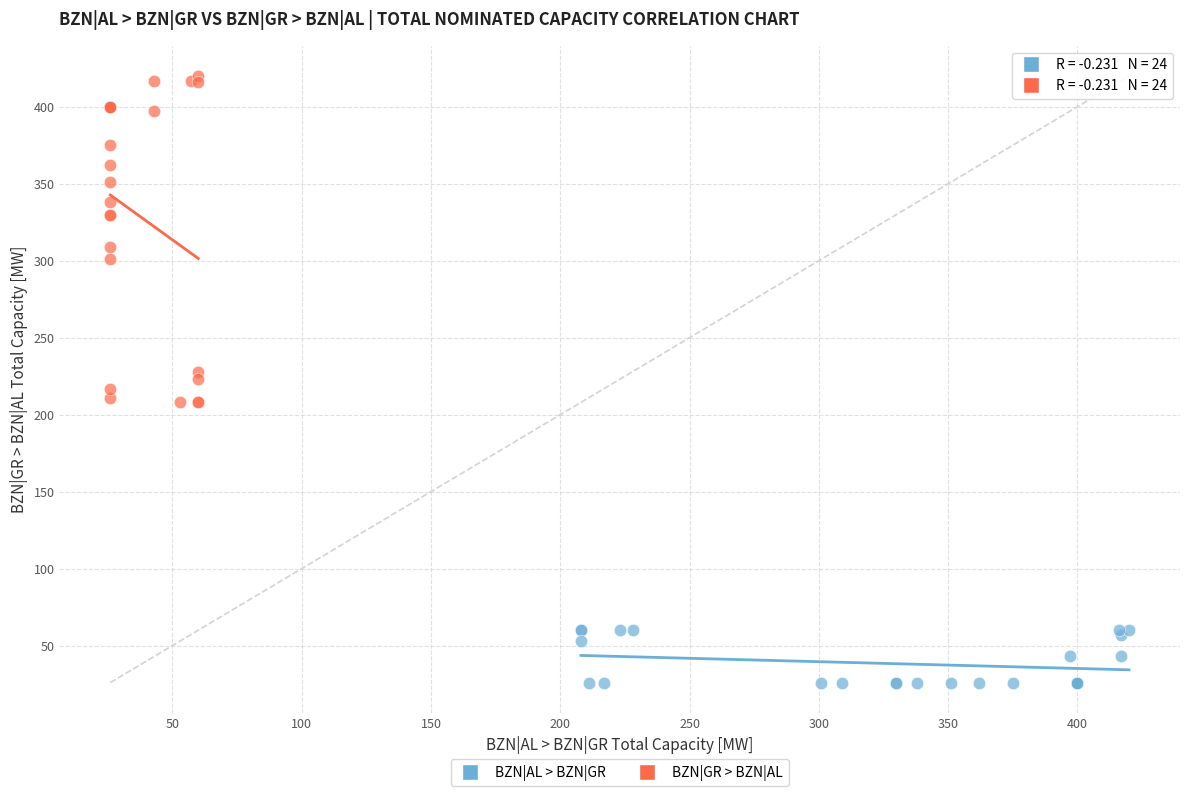

Which series reaches the maximum Y coordinate?

BZN|GR > BZN|AL